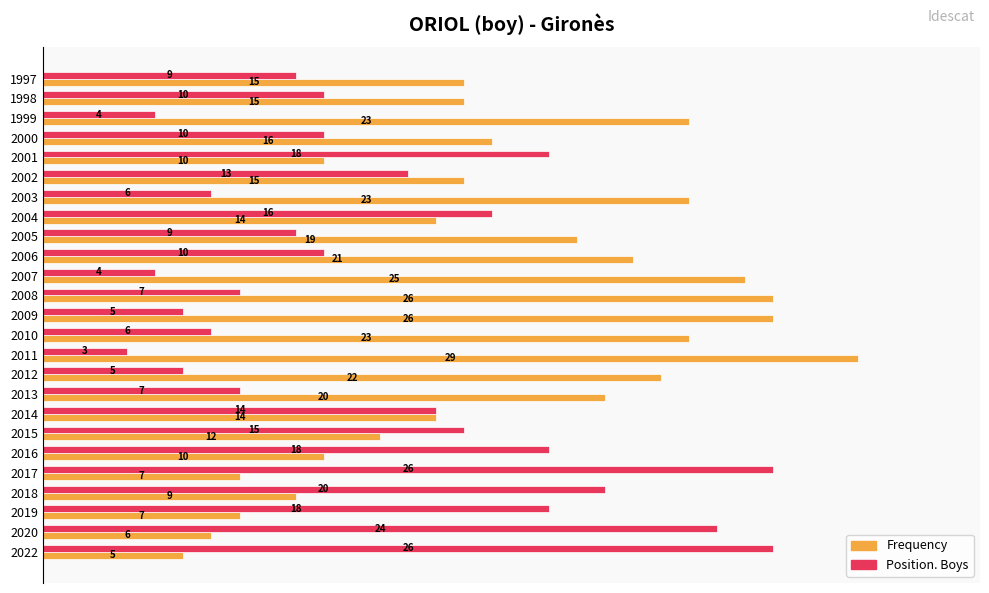

What are all the series names shown in the legend?

Frequency, Position. Boys